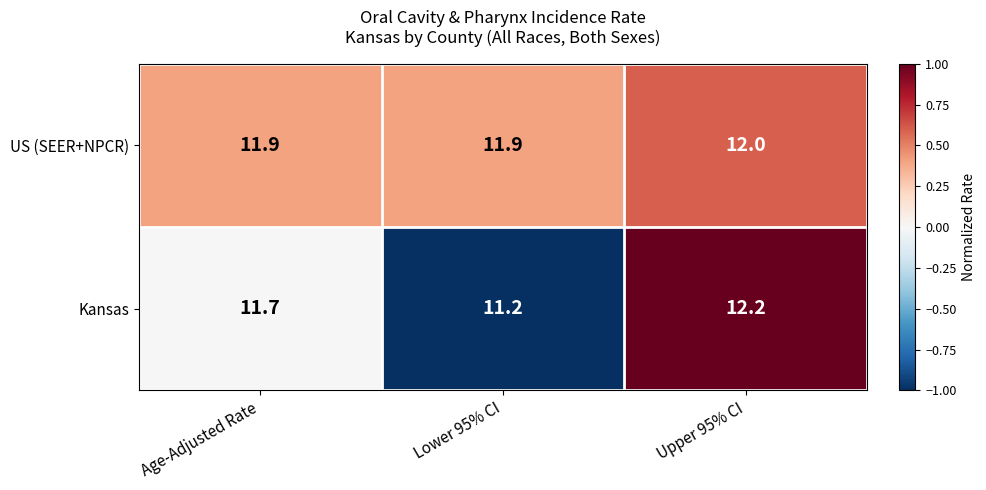

Which series has the largest range (max minus min)?

Kansas